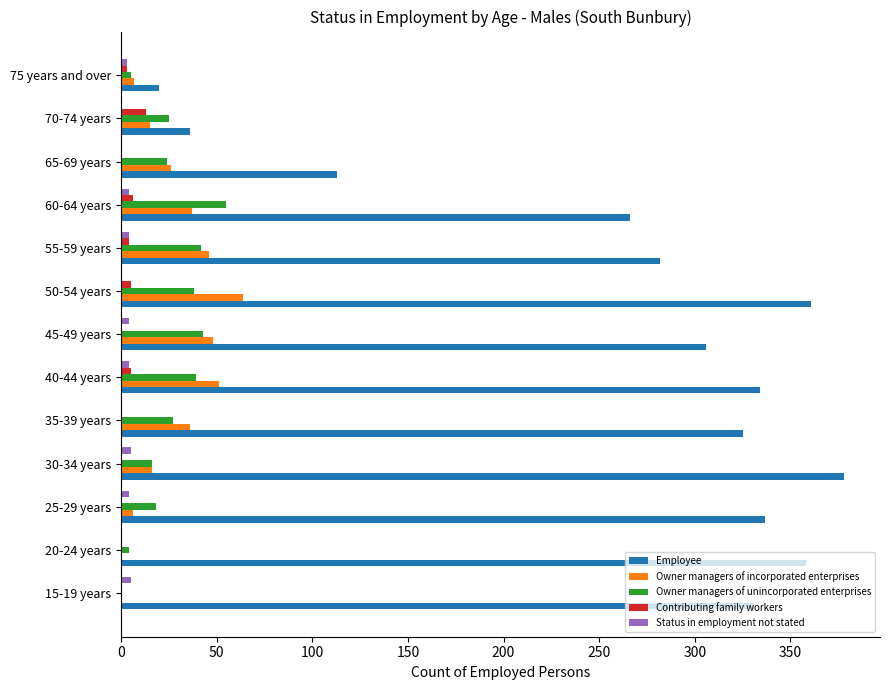

At which label is Employee closest to 199?

60-64 years